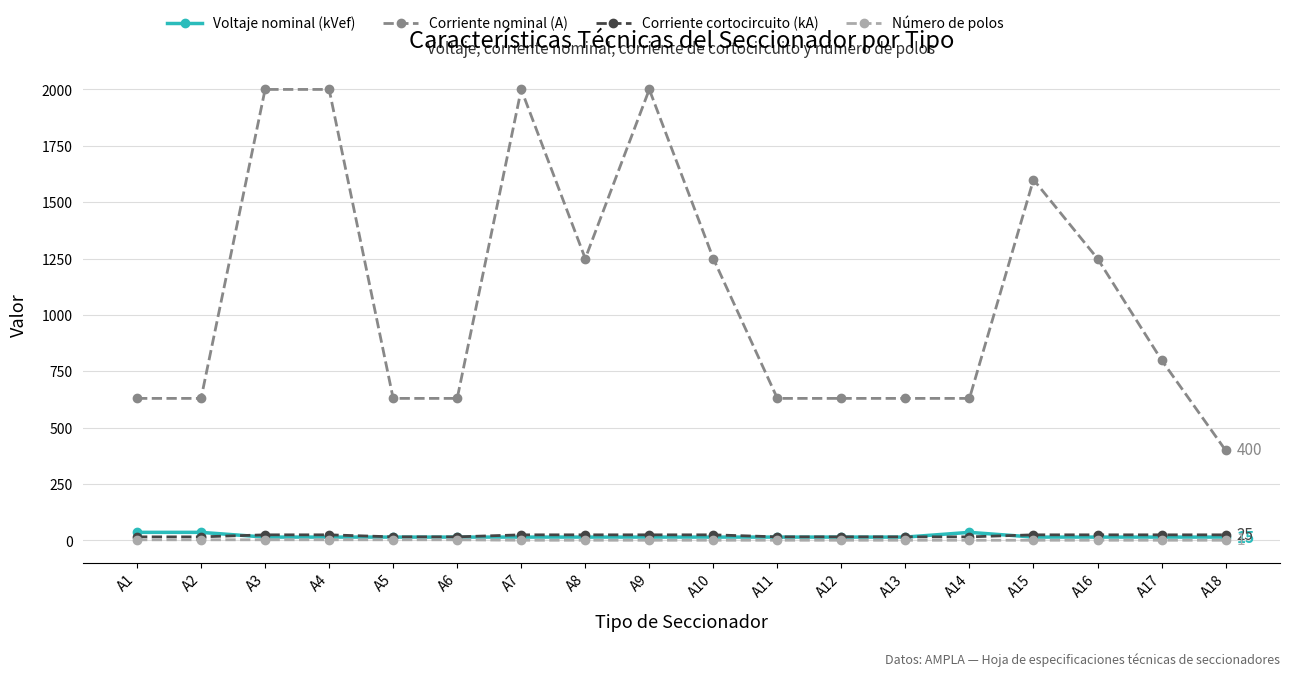

Which series changed the most between A6 and A8?

Corriente nominal (A)